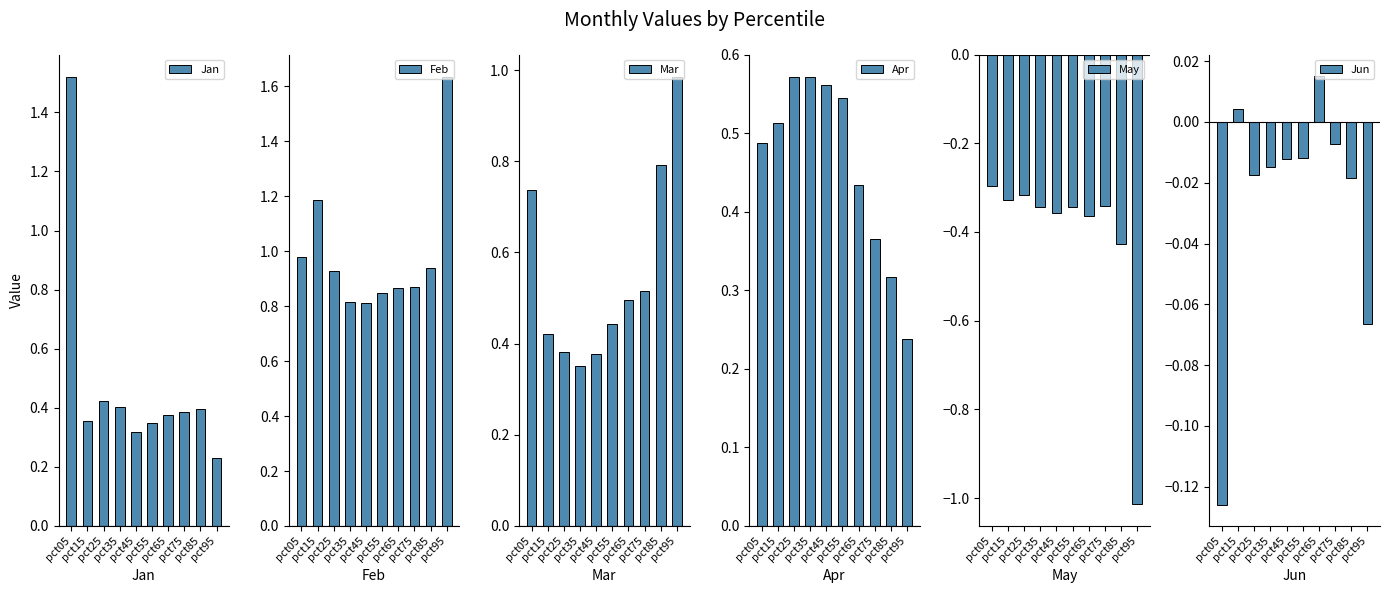

Is it true that May equals -0.3 at pct75?

True